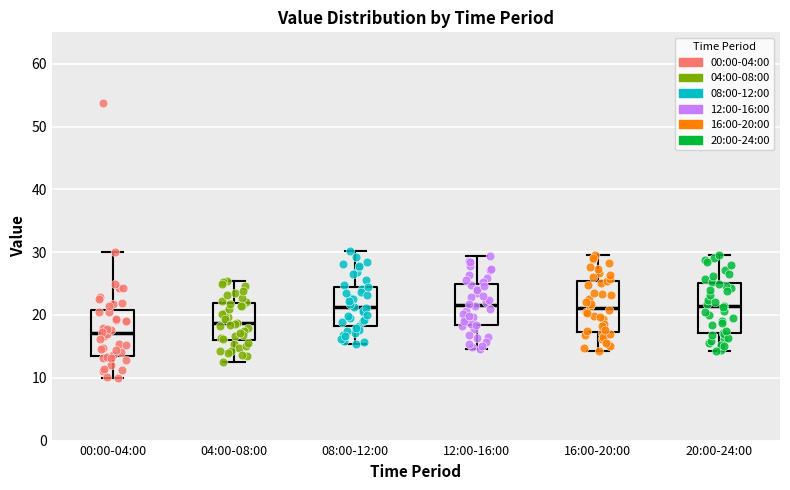

Which box's median line is the lowest?

00:00-04:00